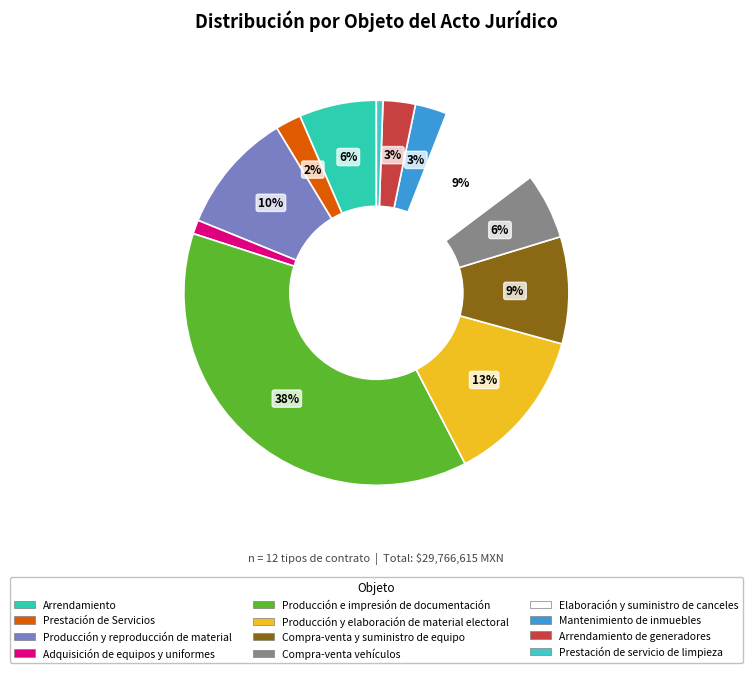

Does any single category account for the majority?

No